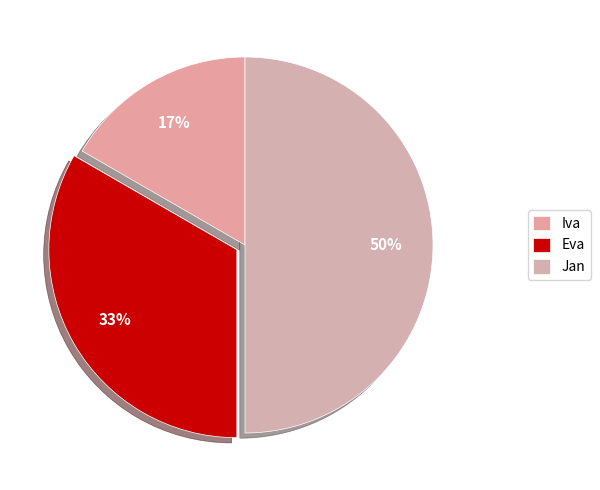

To the nearest percent, what percentage of the pie is Eva?

33%